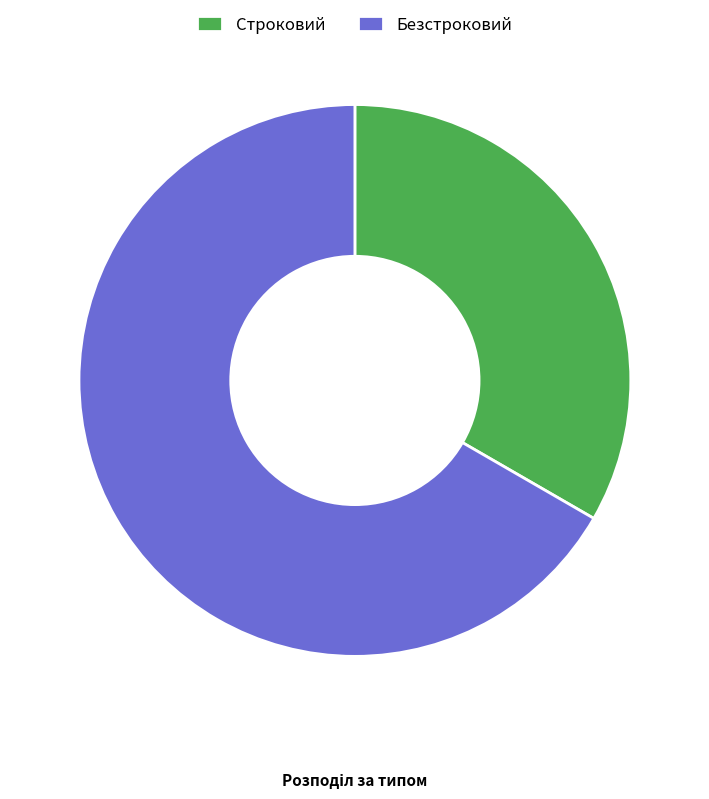

Is Строковий the majority of the pie?

No